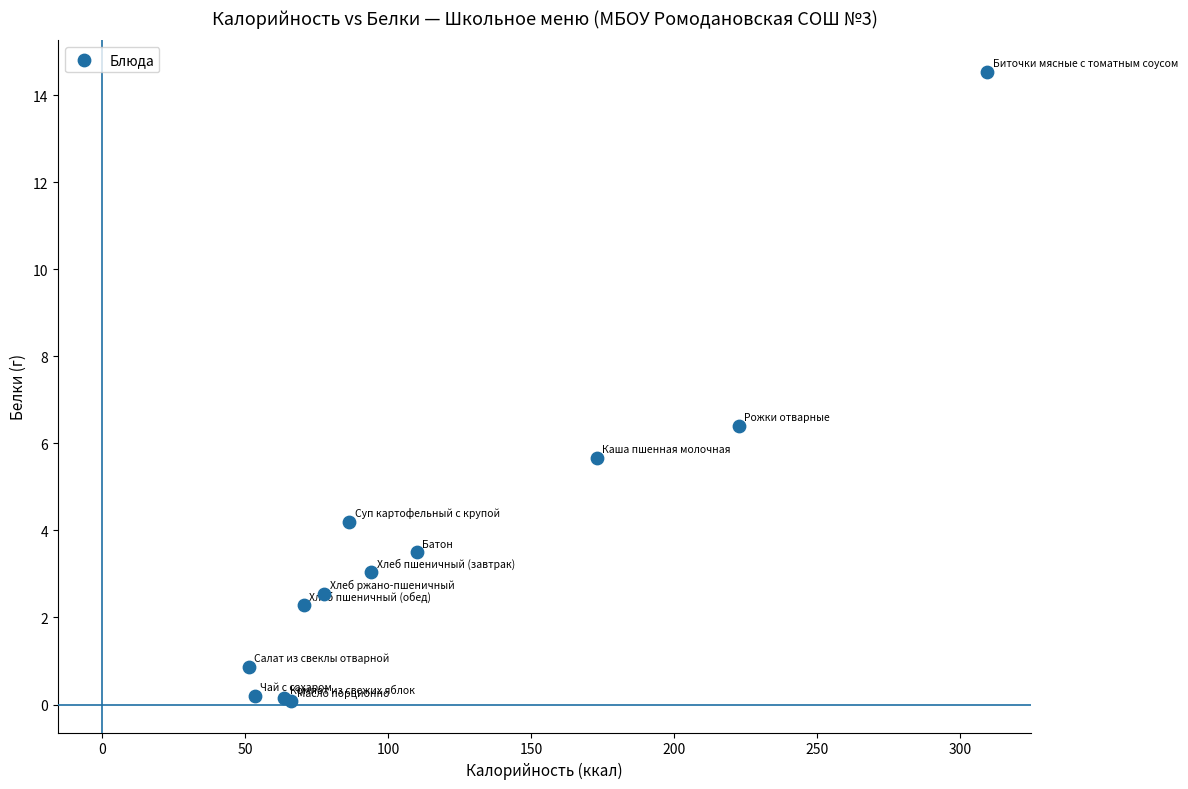

What Y value in the scatter plot is closest to 7?

6.4